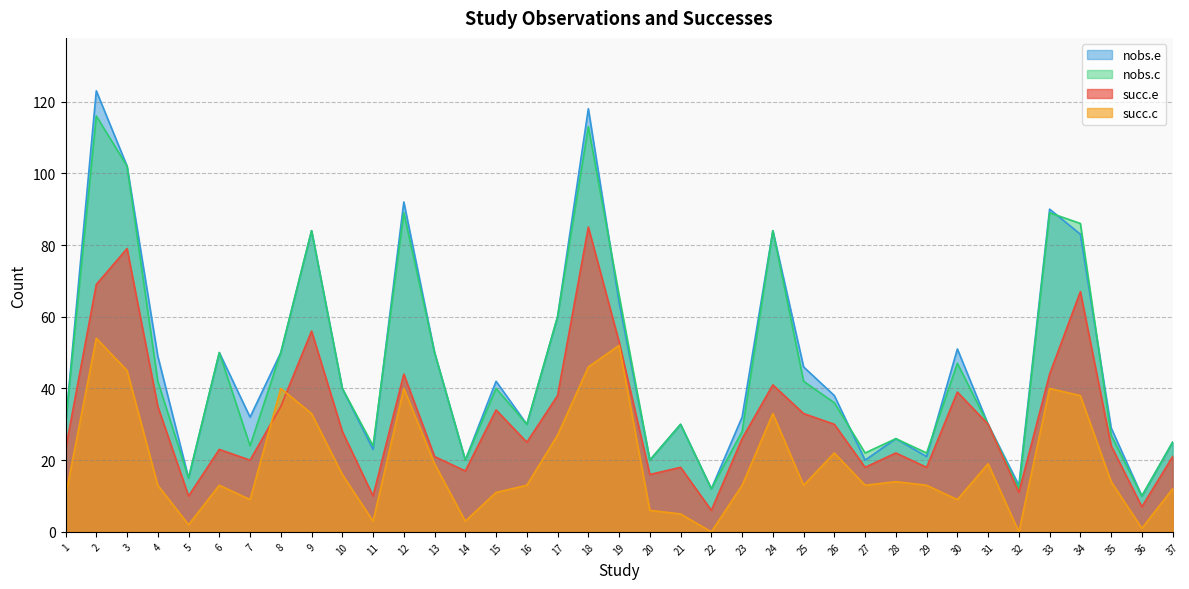

How many values in the succ.c series are below 13?

13